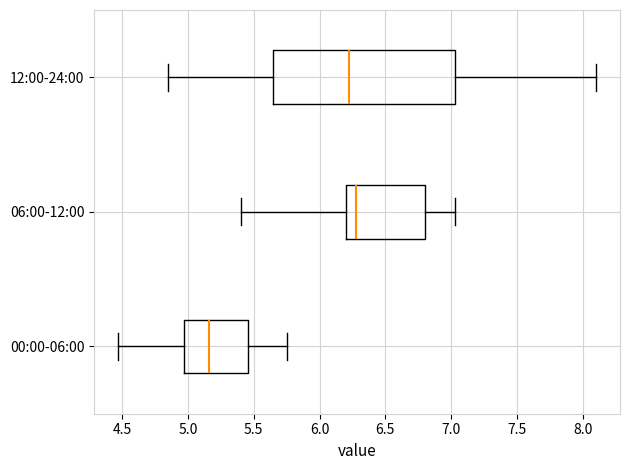

Where does the left whisker of the box for 00:00-06:00 end on the x-axis? The values are not printed on the chart, so give them approximately, as read against the axis.

4.45